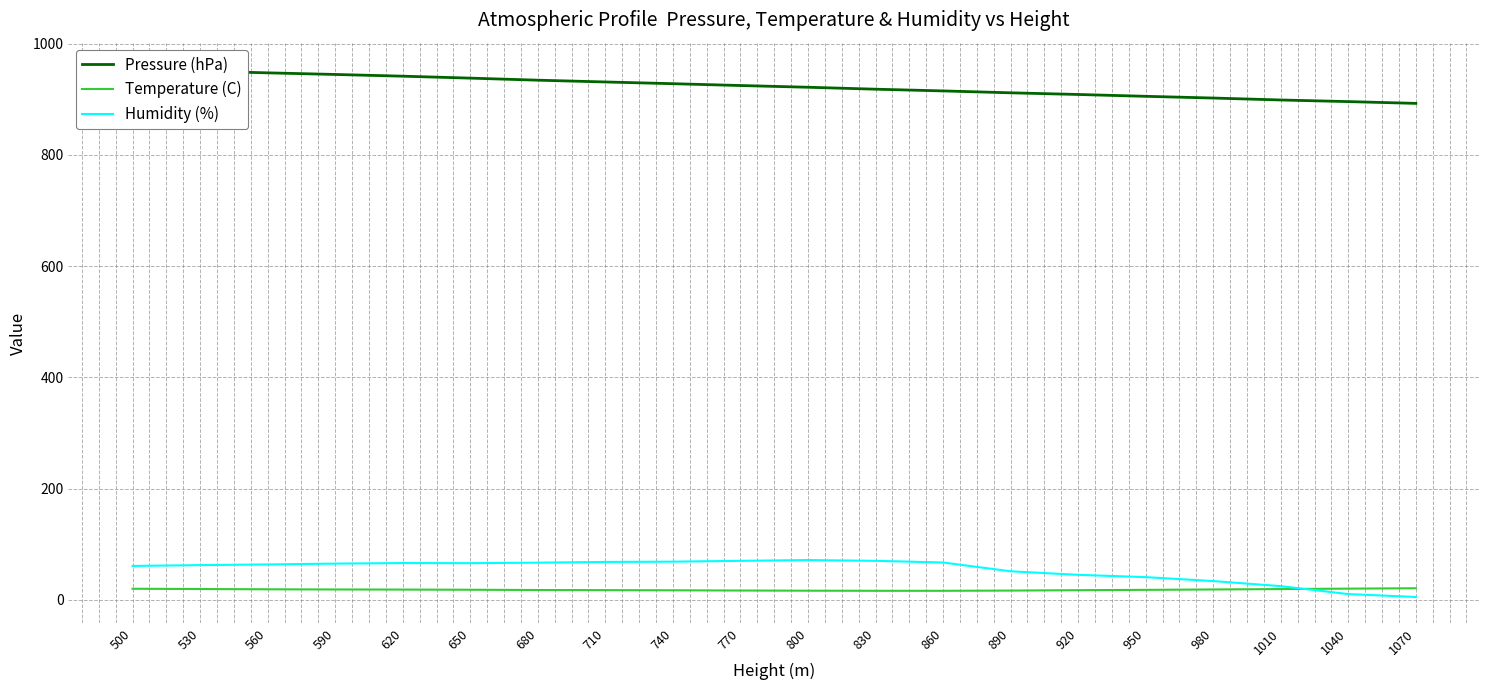

What is the difference between the second highest and minimum values in the Temperature (C) series?

3.9